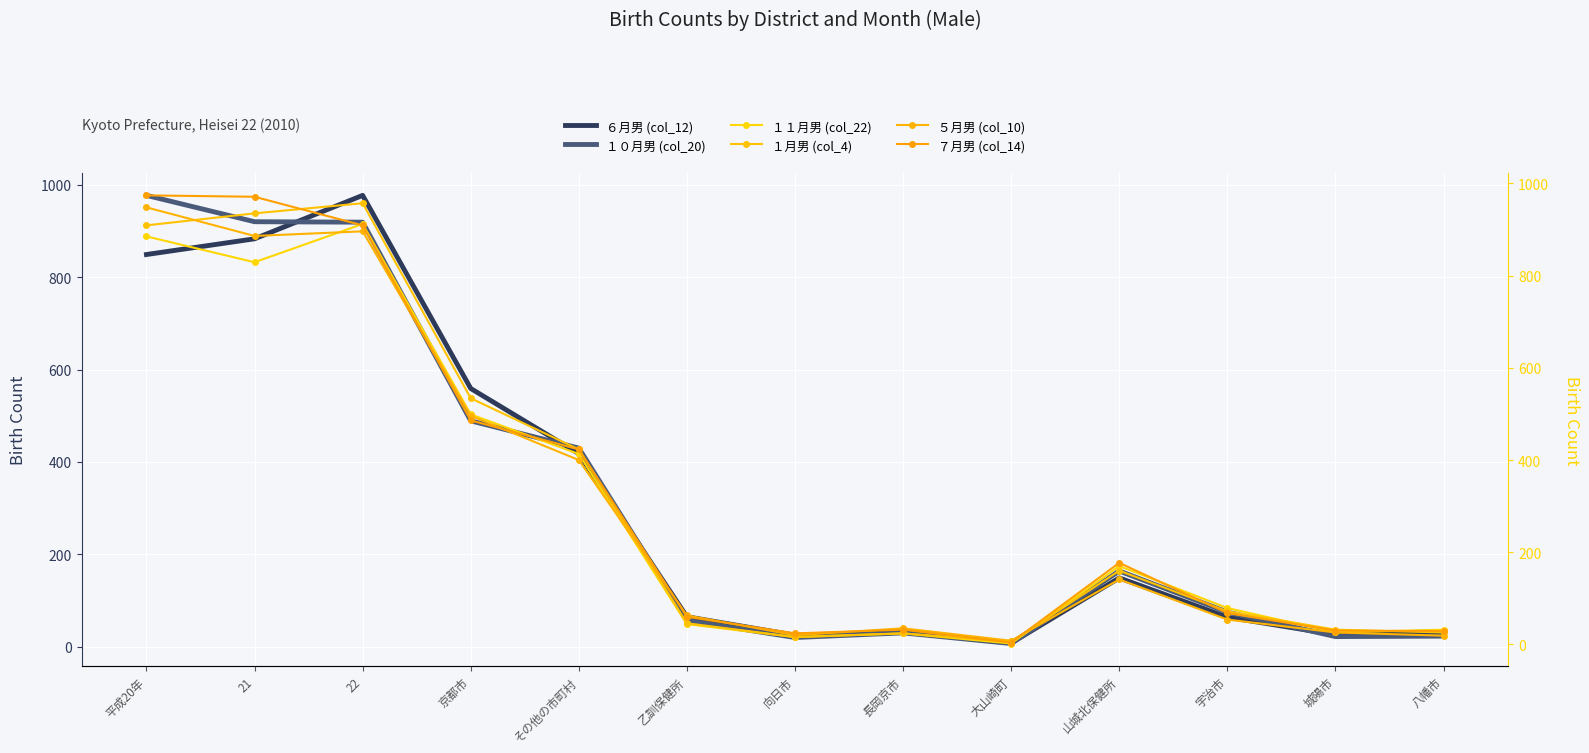

What are all the series names shown in the legend?

６月男 (col_12), １０月男 (col_20), １１月男 (col_22), １月男 (col_4), ５月男 (col_10), ７月男 (col_14)